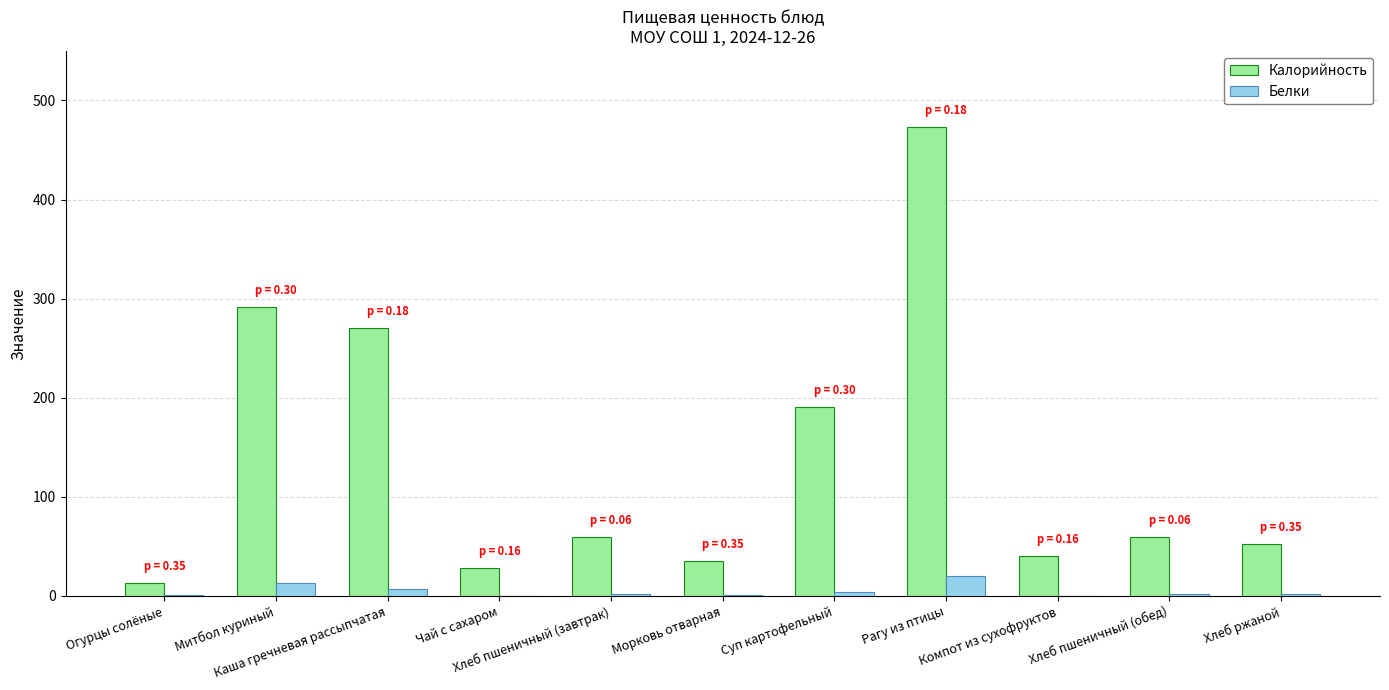

What are all the series names shown in the legend?

Калорийность, Белки